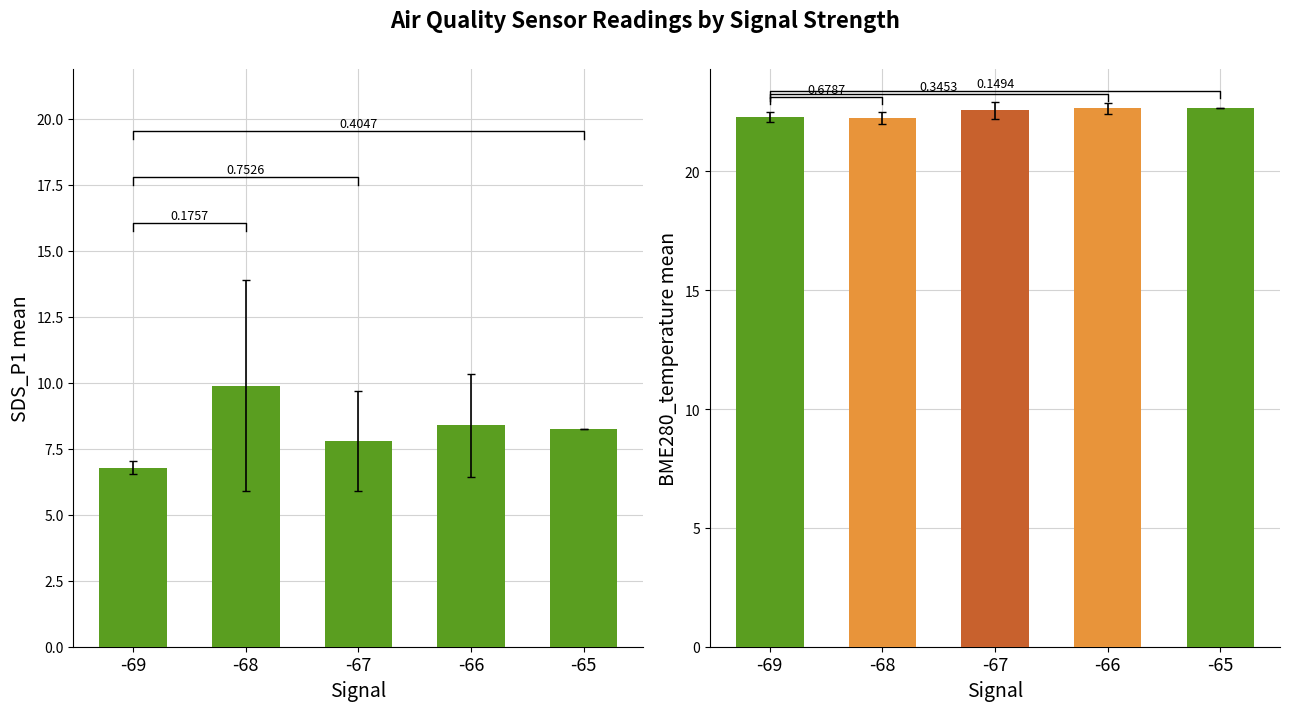

Reading left to right, transcribe all the data shown in this chart.

SDS_P1: -69=6.8	-68=9.9	-67=7.8	-66=8.4	-65=8.2
BME280_temperature: -69=22.3	-68=22.2	-67=22.6	-66=22.7	-65=22.7